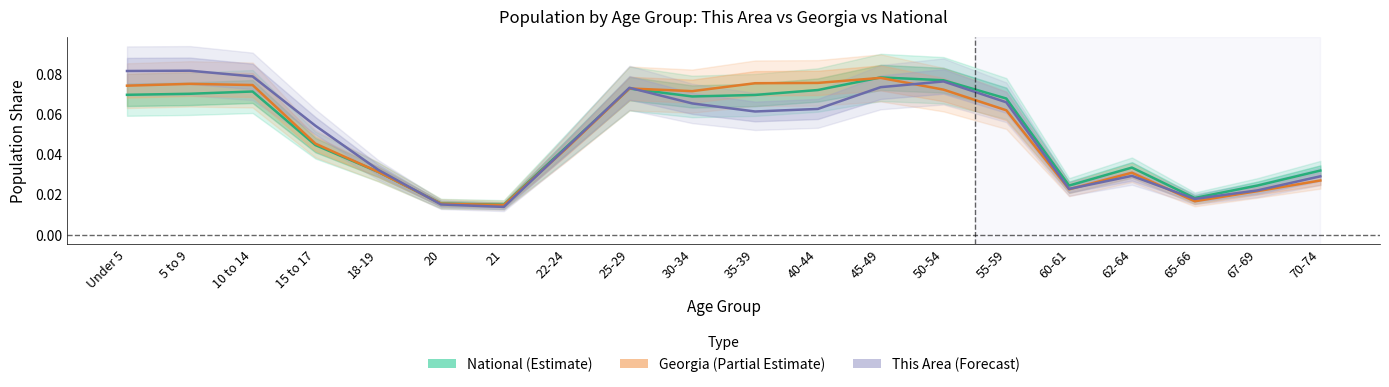

Rank the series by their maximum value, from highest to lowest.

This Area (Forecast), National (Estimate), Georgia (Partial Estimate)